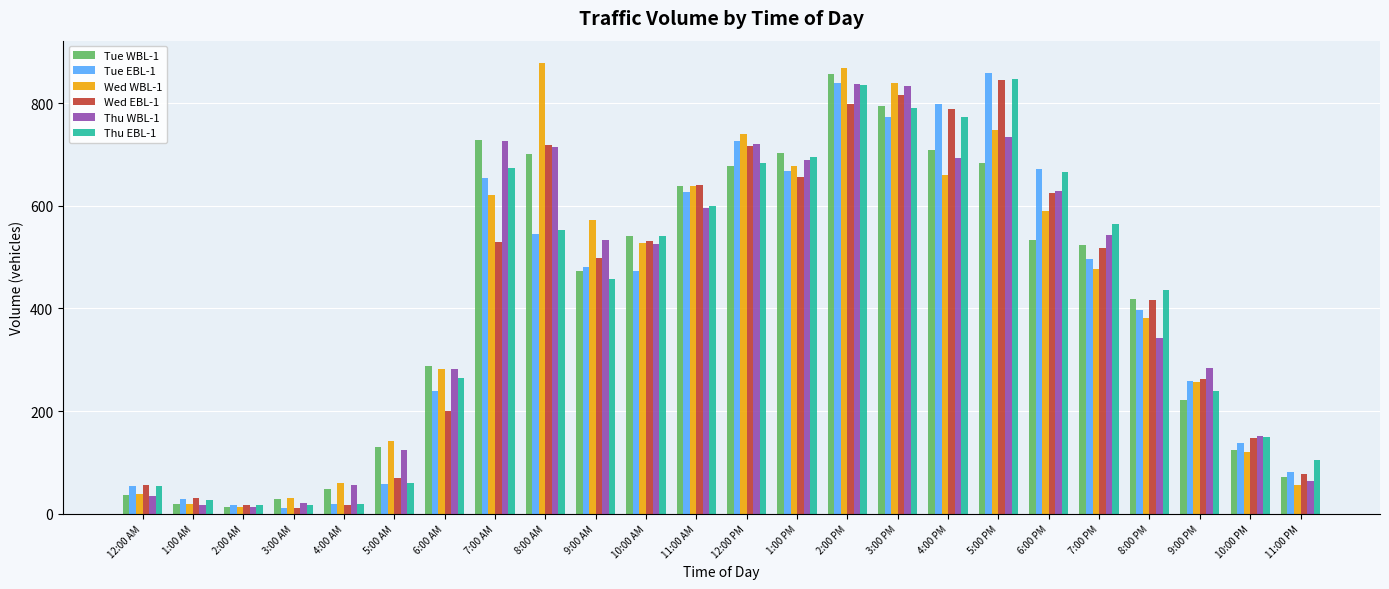

At which category does the chart reach its peak across all series?

8:00 AM